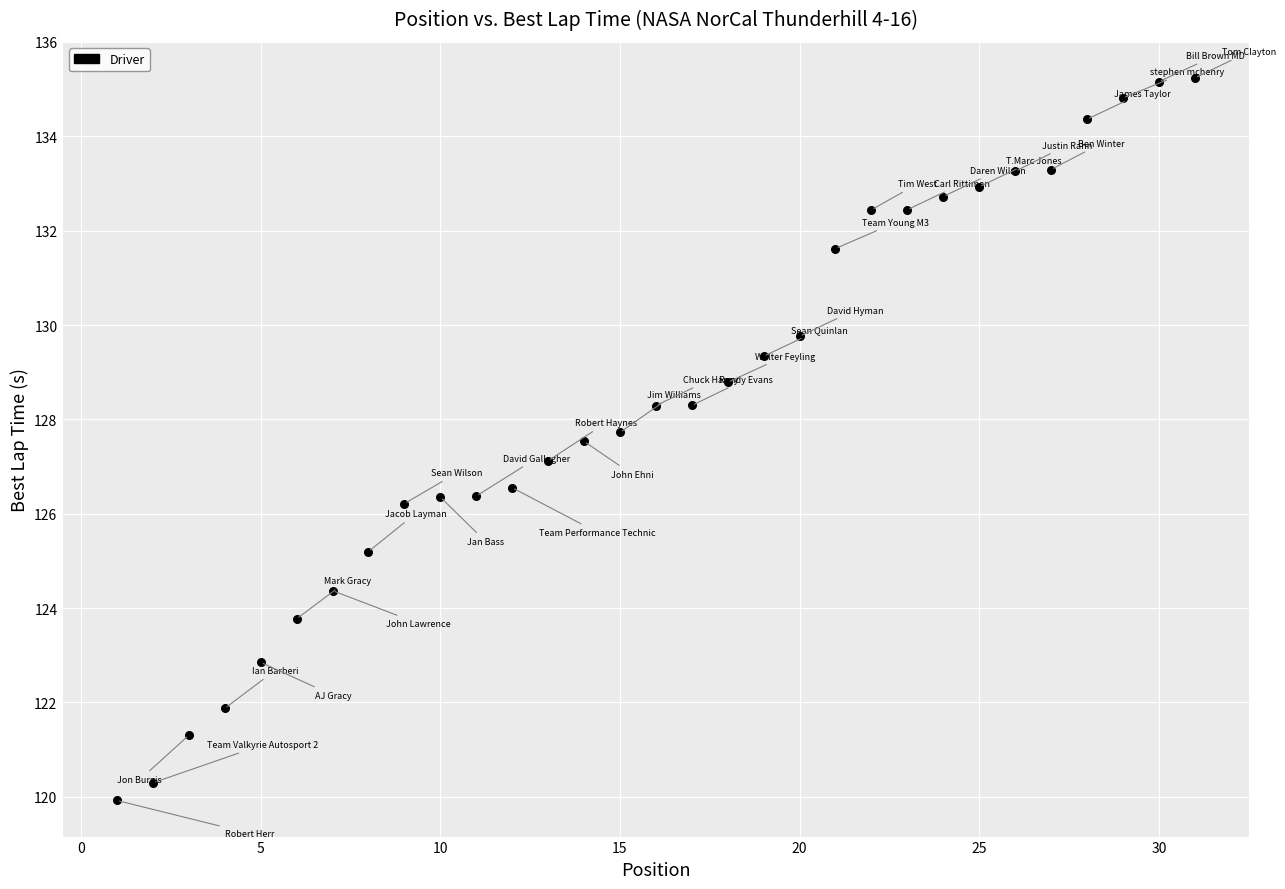

What is the range of X values (max minus min)?

30.0